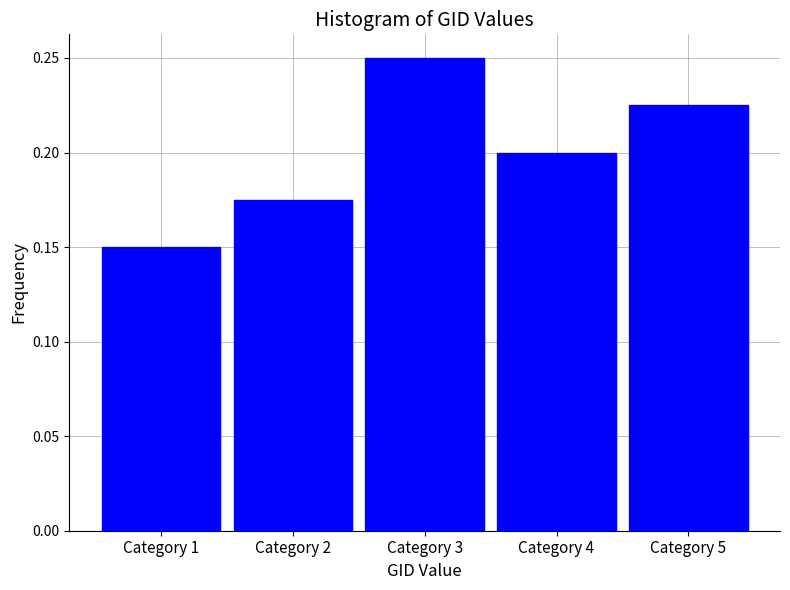

At which label is the value closest to 0?

Category 1